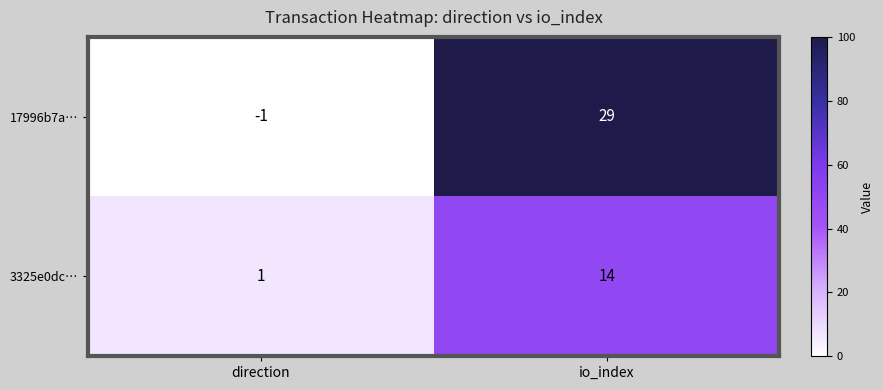

Where is 17996b7a… nearest to the value 14?

direction